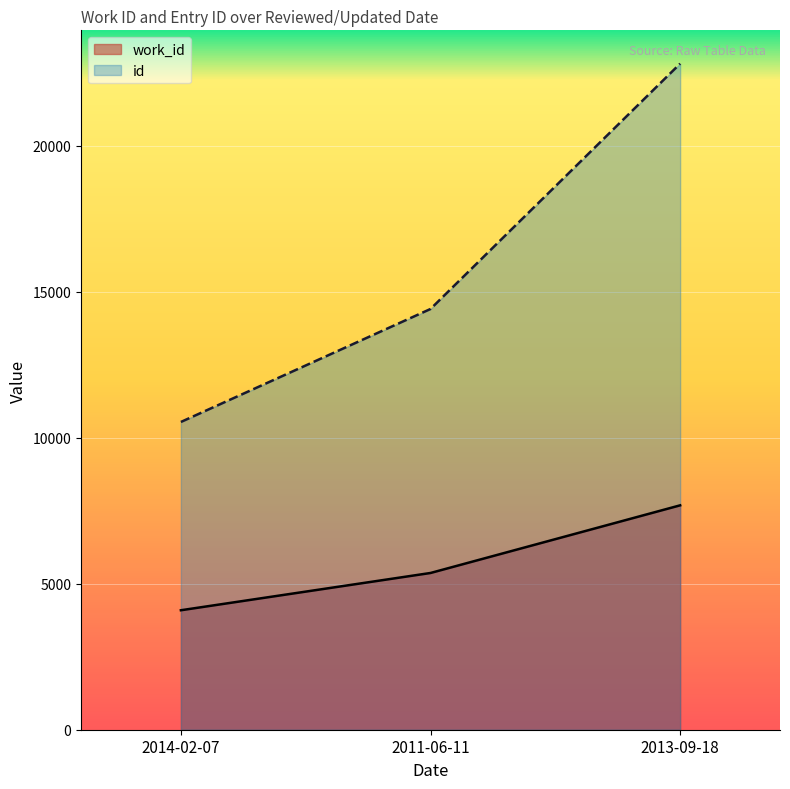

At how many categories does at least one series exceed 4467?

3